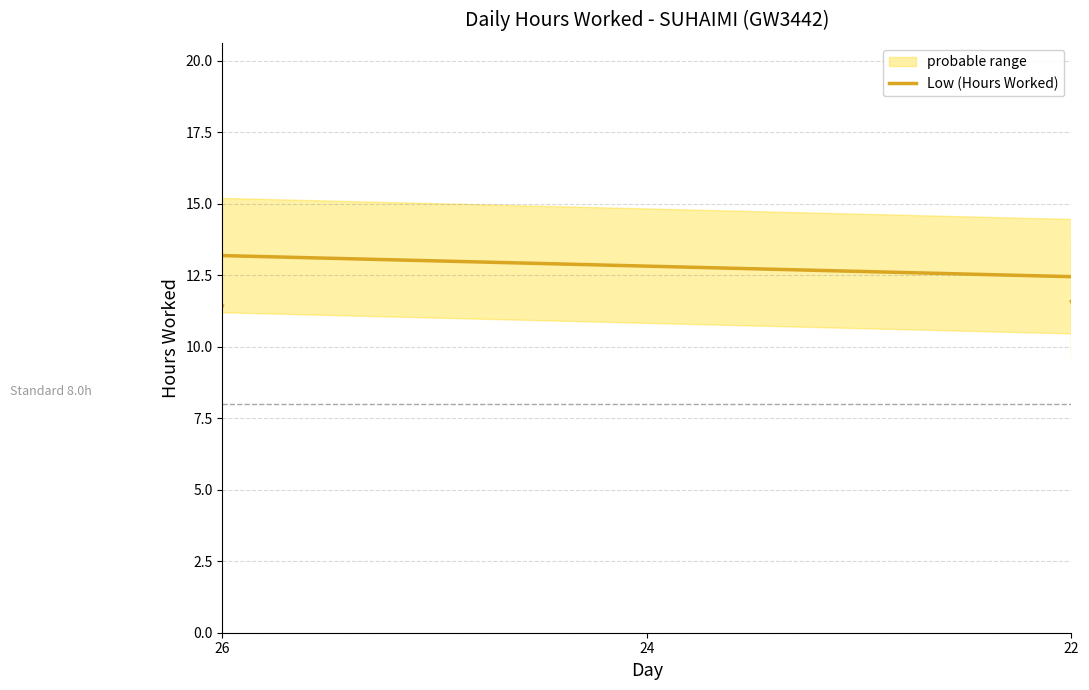

What is the value of the 22nd point from the left?

11.6